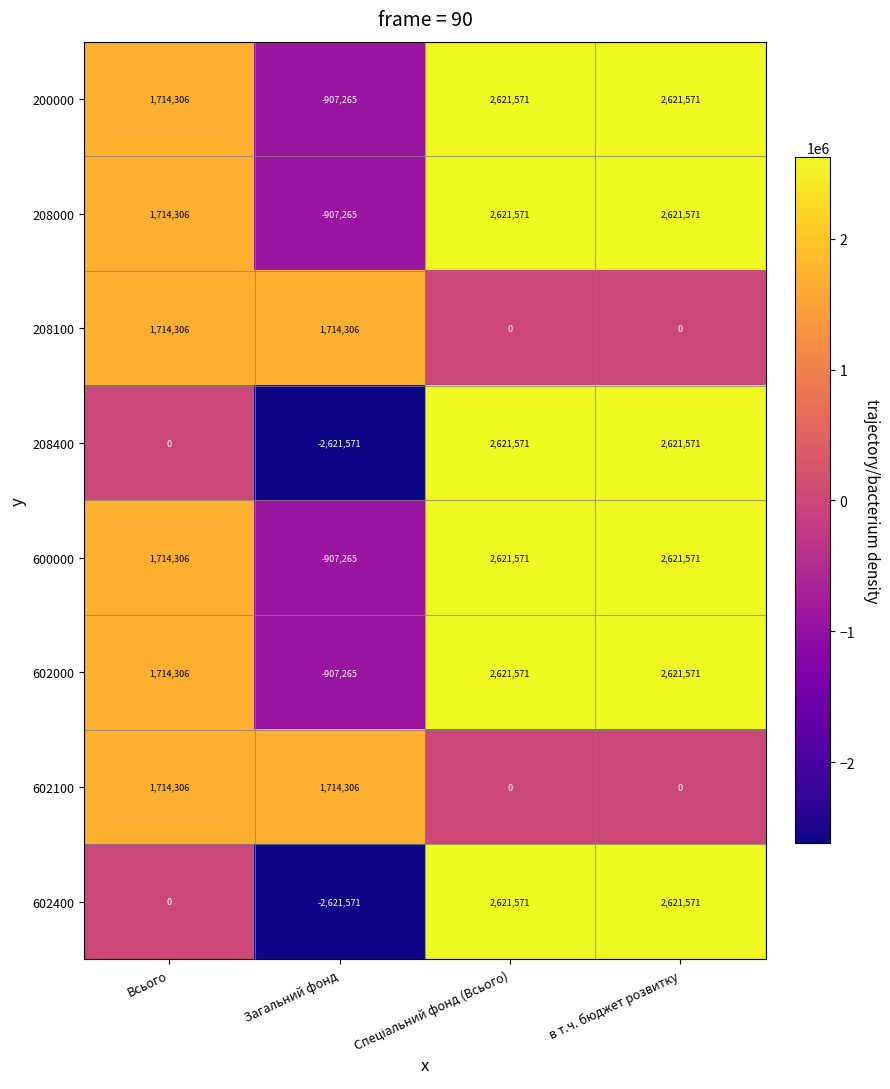

What is the sum of the 600000 values at в т.ч. бюджет розвитку and Загальний фонд?

1714306